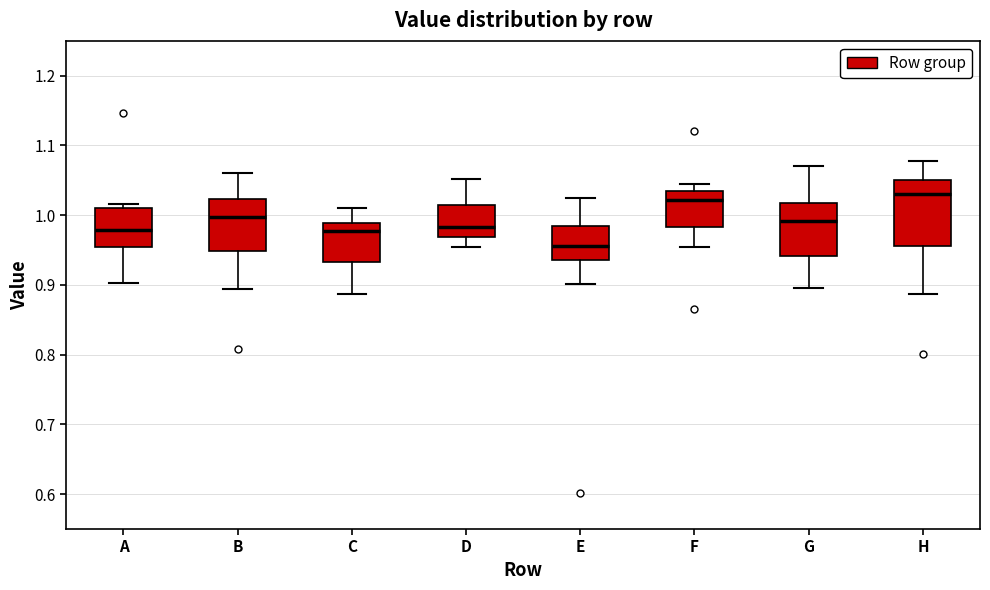

Reading left to right, read every box against the y-axis: the position of its median line, the range the box covers, and the ends of its whiskers. The values are not printed on the chart, so give them approximately, as read against the axis.

A: median 0.98, box 0.95 to 1.01, whiskers 0.90 to 1.02
B: median 1.00, box 0.95 to 1.02, whiskers 0.89 to 1.06
C: median 0.98, box 0.93 to 0.99, whiskers 0.89 to 1.01
D: median 0.98, box 0.97 to 1.01, whiskers 0.95 to 1.05
E: median 0.96, box 0.94 to 0.98, whiskers 0.90 to 1.02
F: median 1.02, box 0.98 to 1.04, whiskers 0.95 to 1.05
G: median 0.99, box 0.94 to 1.02, whiskers 0.90 to 1.07
H: median 1.03, box 0.96 to 1.05, whiskers 0.89 to 1.08